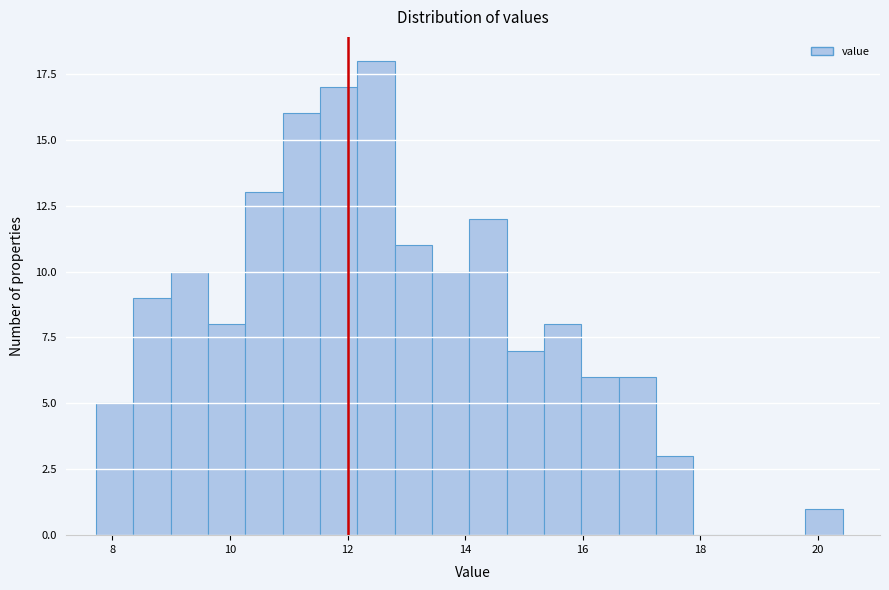

Around what value on the x-axis is the tallest bar? Give the approximate position of its centre, as read against the axis.

12.4